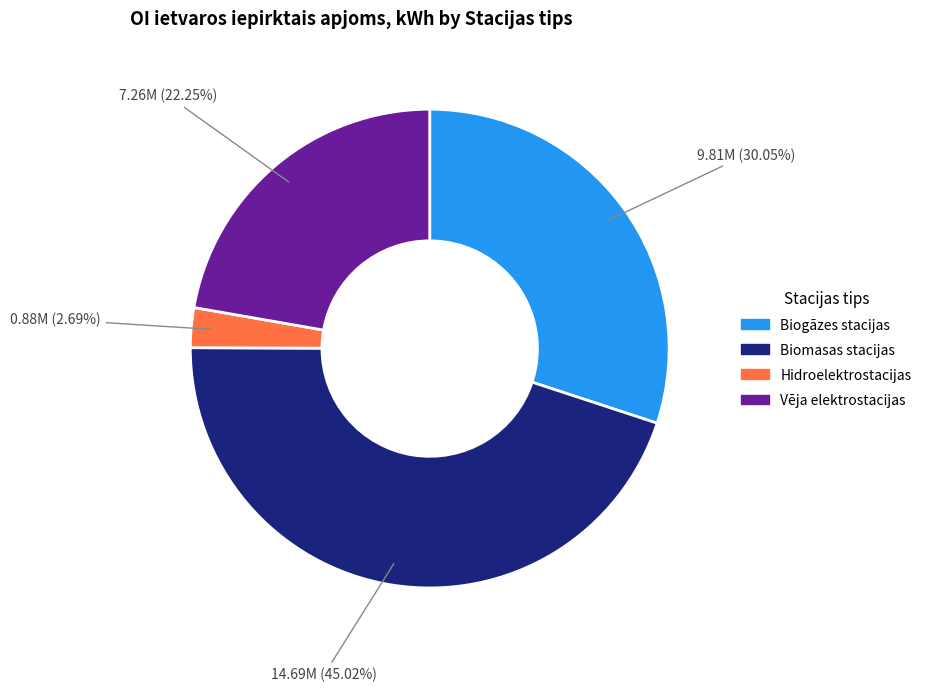

Rank the categories by value from lowest to highest.

Hidroelektrostacijas, Vēja elektrostacijas, Biogāzes stacijas, Biomasas stacijas